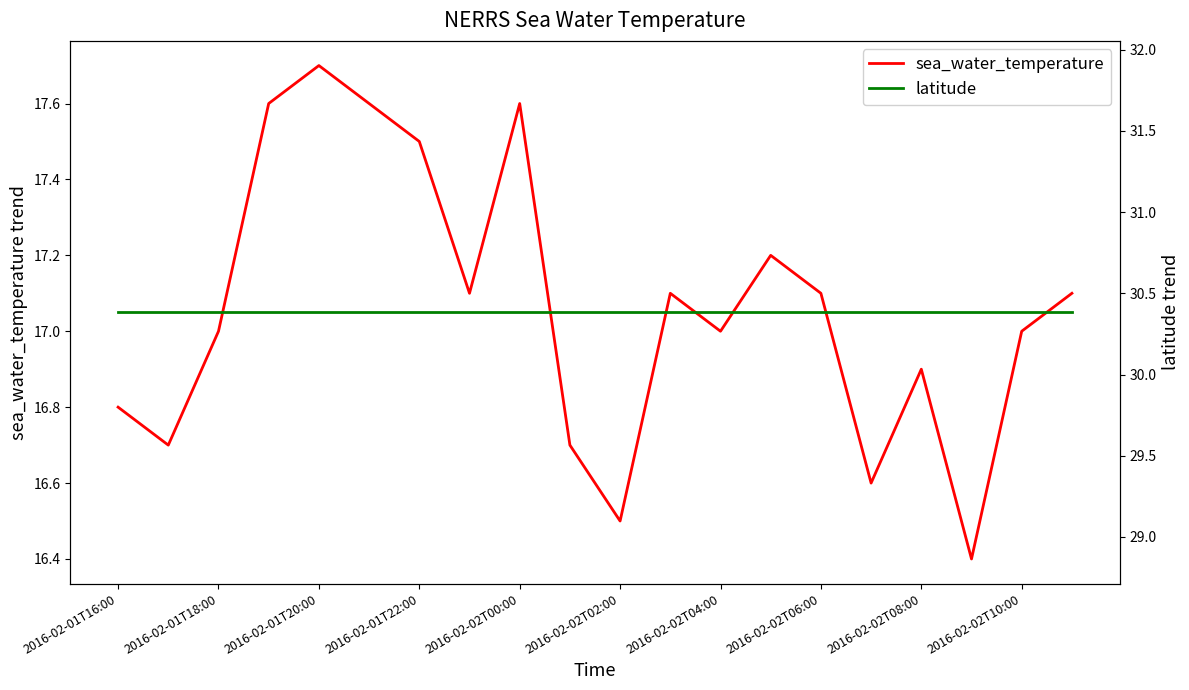

Which label corresponds to the largest value in the chart?

2016-02-01T16:00